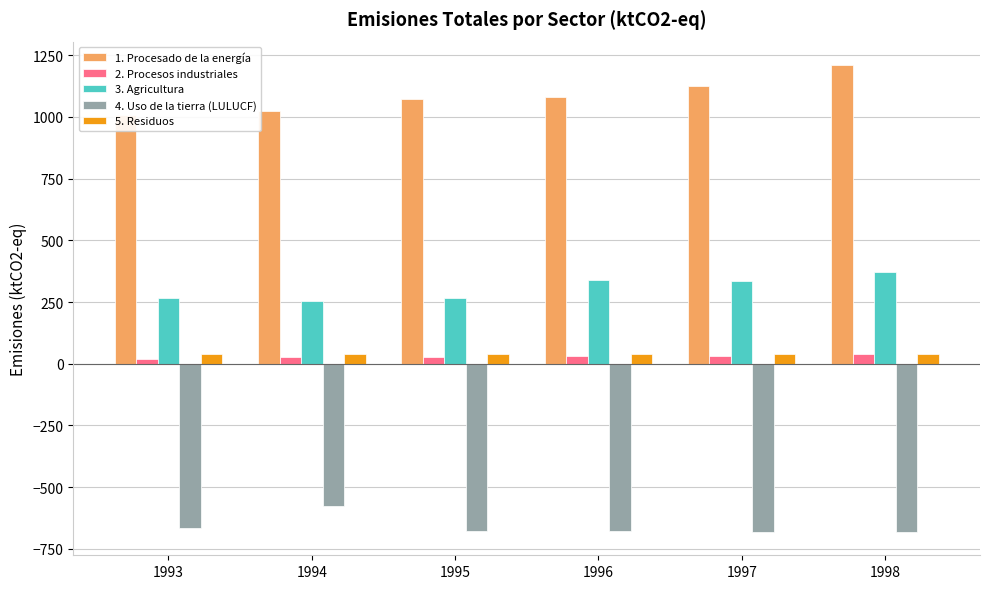

What are all the series names shown in the legend?

1. Procesado de la energía, 2. Procesos industriales, 3. Agricultura, 4. Uso de la tierra (LULUCF), 5. Residuos